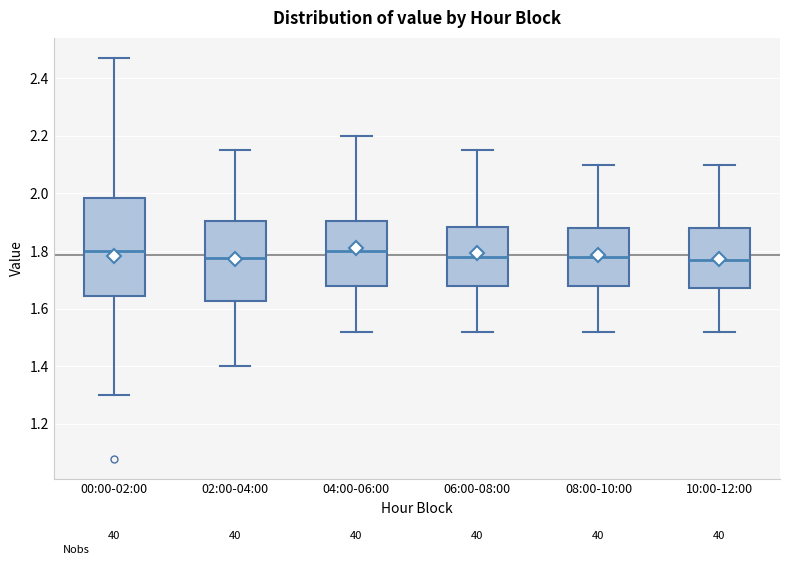

Which box is the tallest, from its lower edge to its upper edge?

00:00-02:00